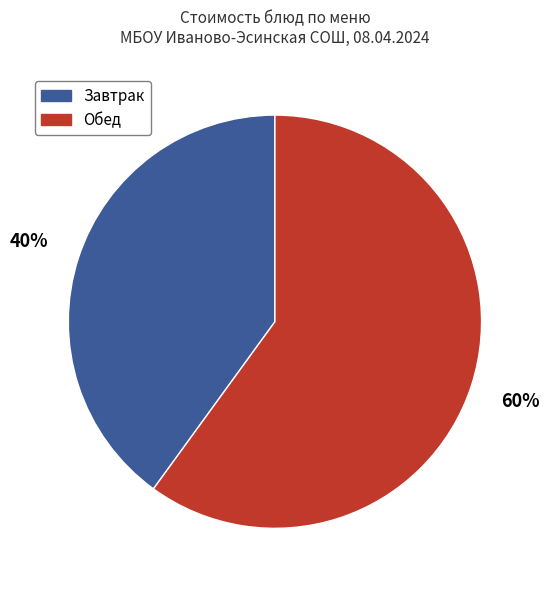

What percentage is the Обед slice, to the nearest percent?

60%